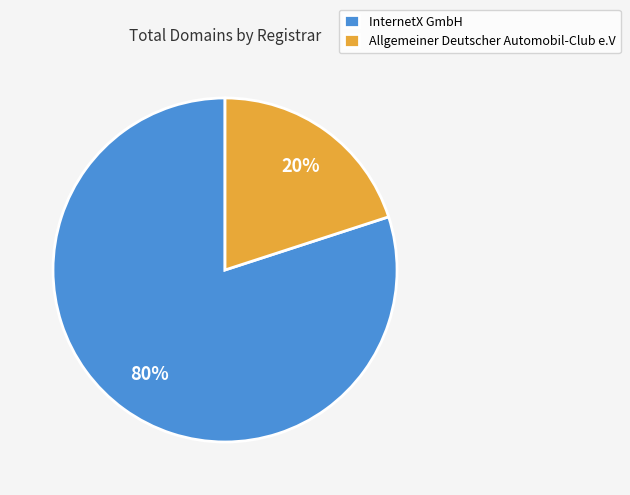

Is the sum of Allgemeiner Deutscher Automobil-Club e.V and InternetX GmbH greater than half?

Yes